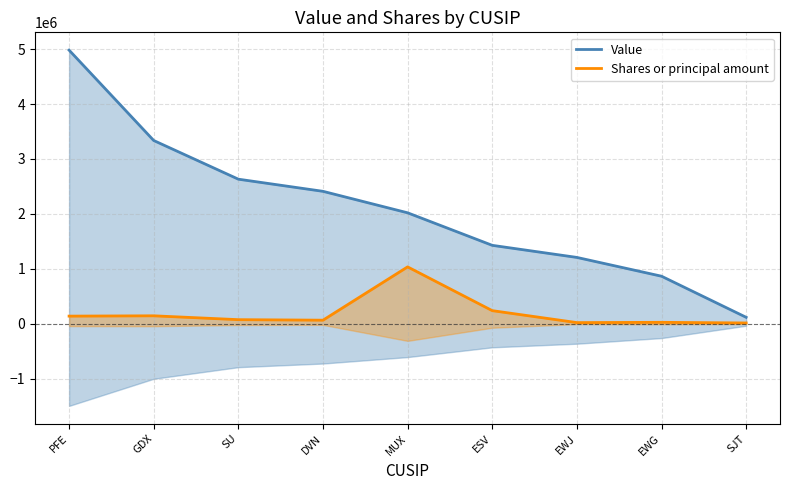

Between ESV and PFE, which is larger?

PFE